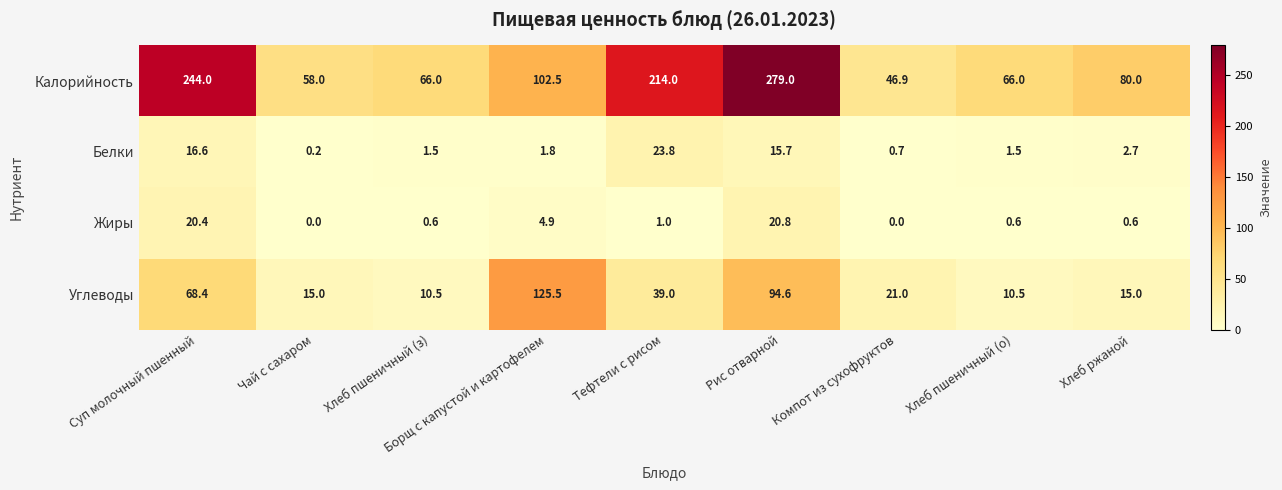

Which series has the widest spread of values?

Калорийность